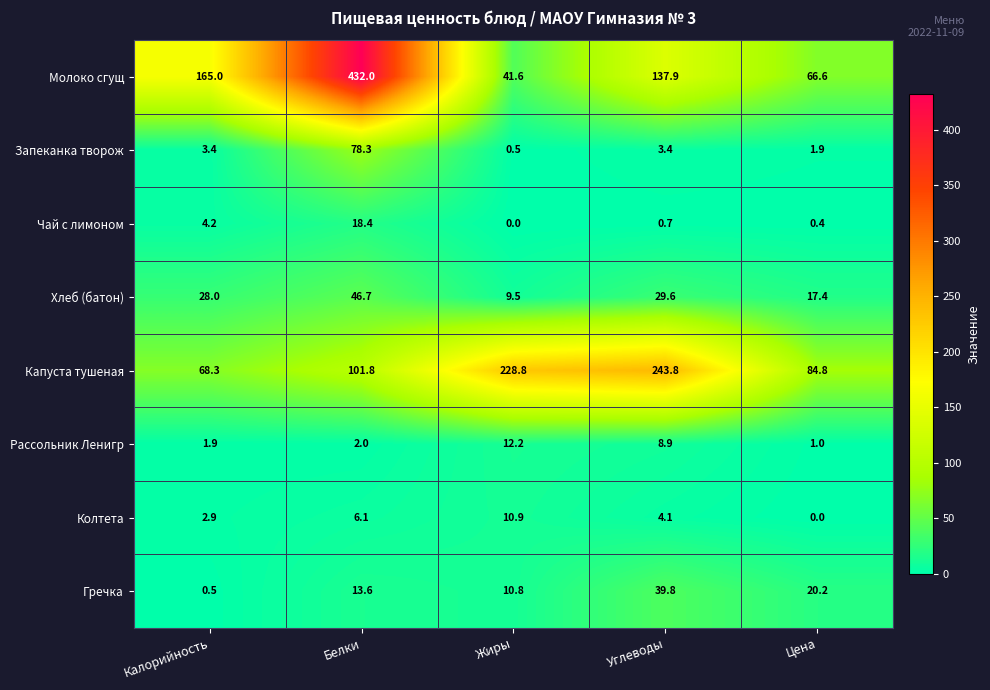

What is the difference between the Рассольник Ленигр values at Жиры and Углеводы?

3.3